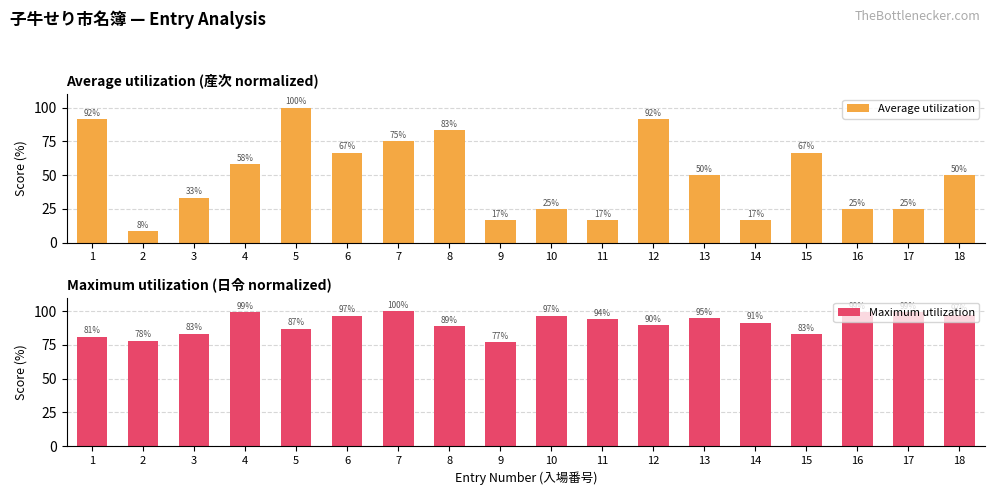

Reading left to right, list all the values displayed in this chart.

Average utilization: 1=91.7	2=8.3	3=33.3	4=58.3	5=100.0	6=66.7	7=75.0	8=83.3	9=16.7	10=25.0	11=16.7	12=91.7	13=50.0	14=16.7	15=66.7	16=25.0	17=25.0	18=50.0
Maximum utilization: 1=81.1	2=78.1	3=83.4	4=99.0	5=87.0	6=96.7	7=100.0	8=88.7	9=77.1	10=96.7	11=94.0	12=89.7	13=94.7	14=91.4	15=82.7	16=99.0	17=99.3	18=97.3